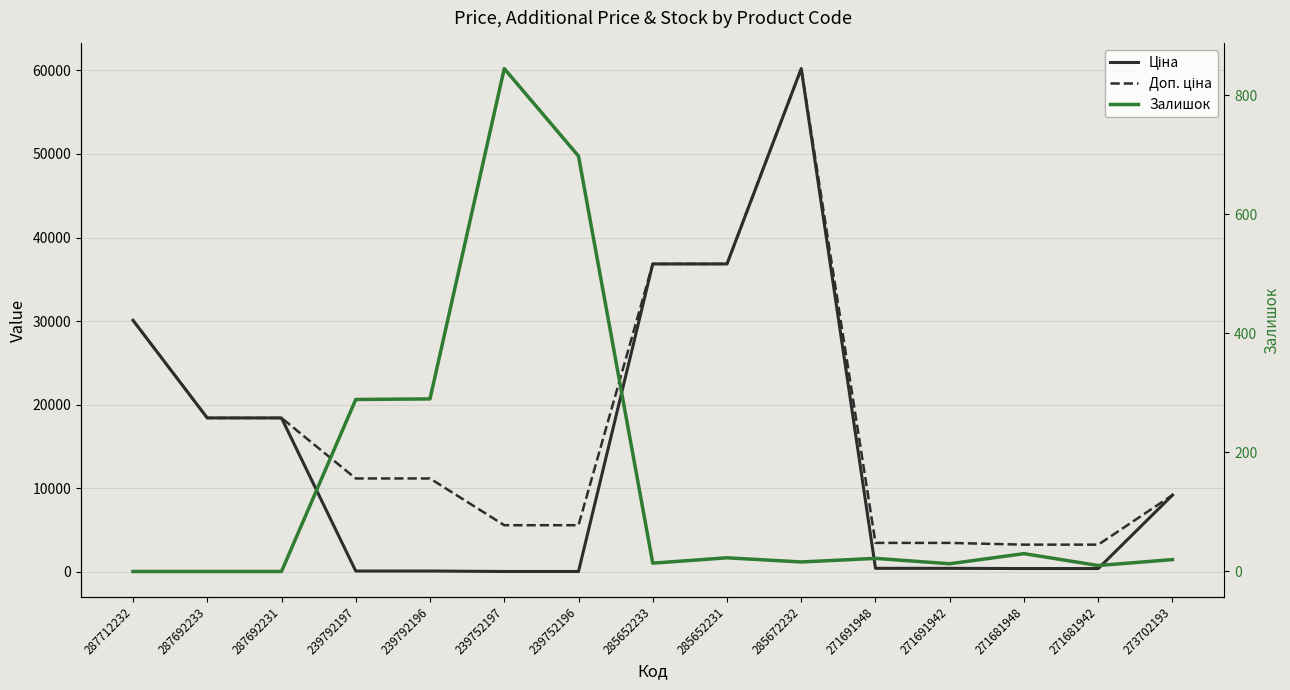

What is the label of the 2nd point from the right?

271681942